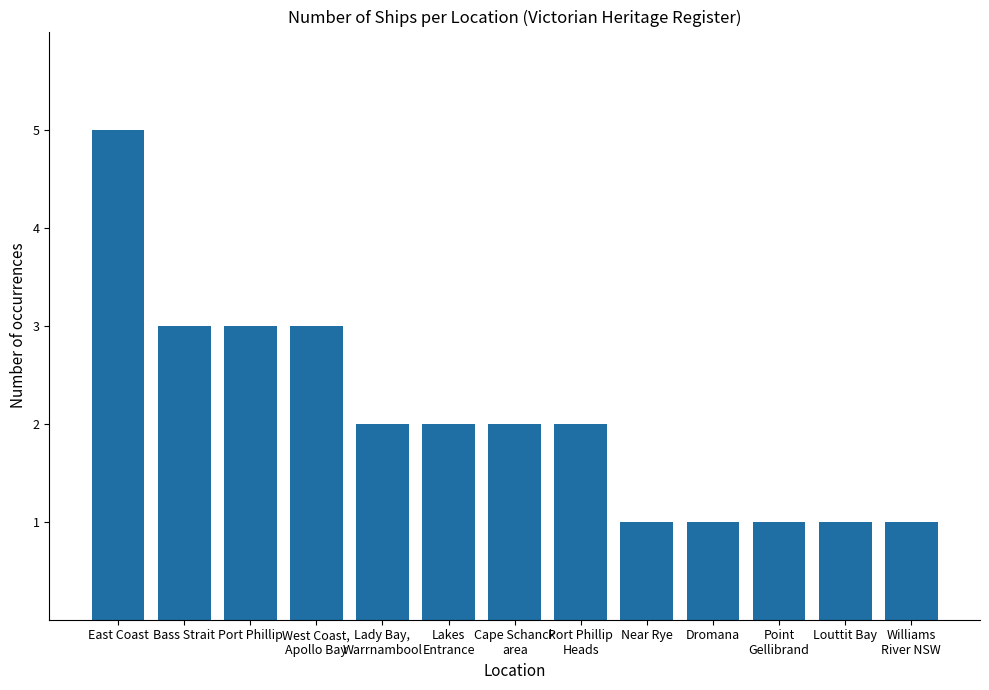

How many data points does each series have?

13